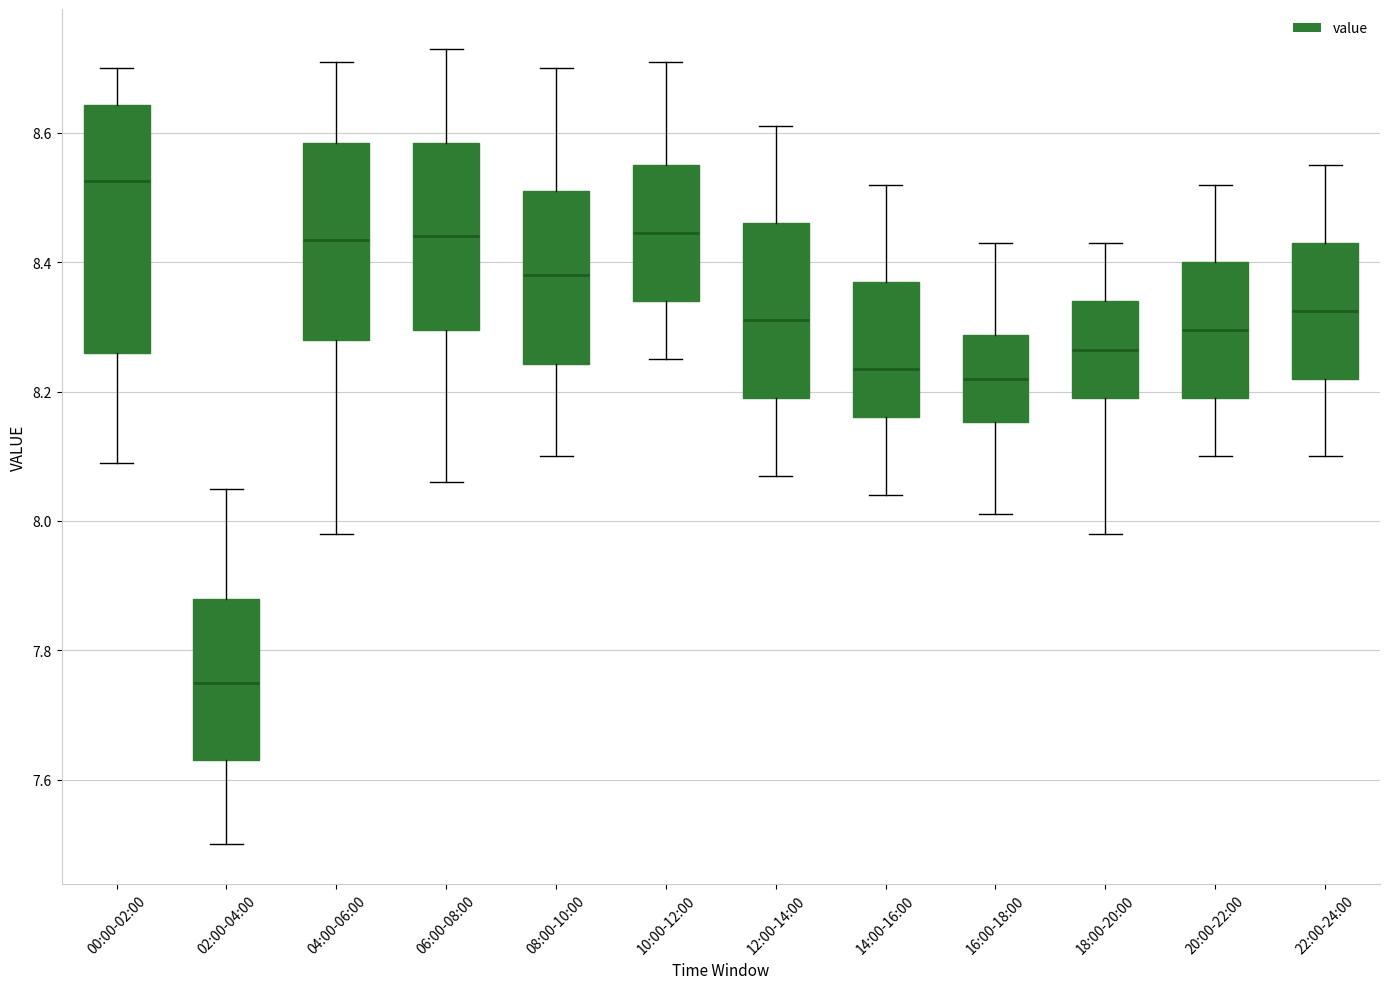

Where is the upper edge of the box for 22:00-24:00 on the y-axis? The values are not printed on the chart, so give them approximately, as read against the axis.

8.44